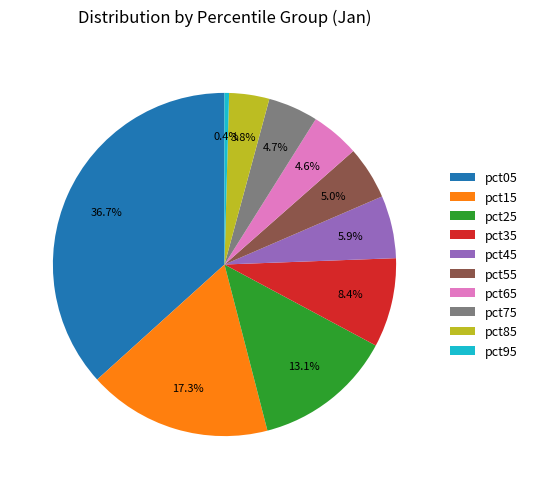

What percentage is the pct65 slice, to the nearest percent?

5%